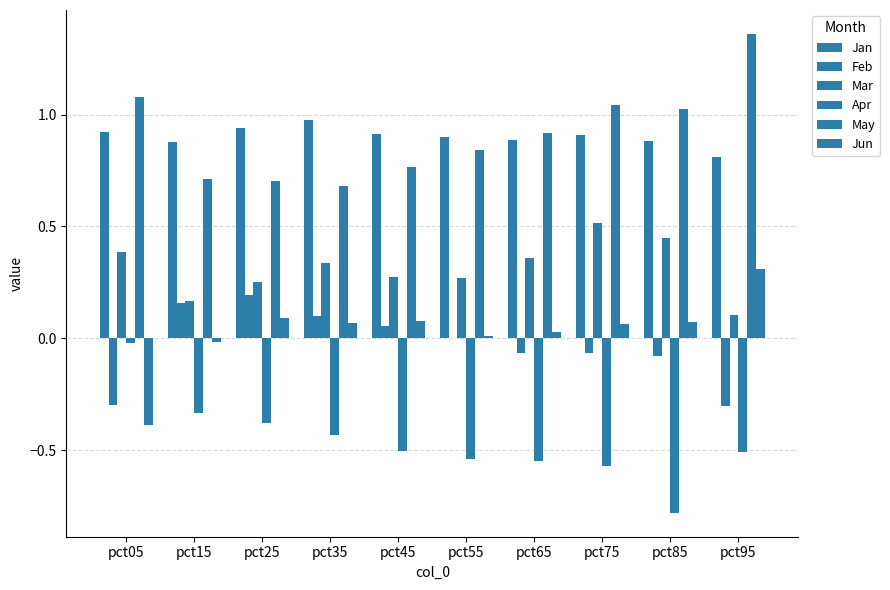

How many categories are shown in the chart?

10